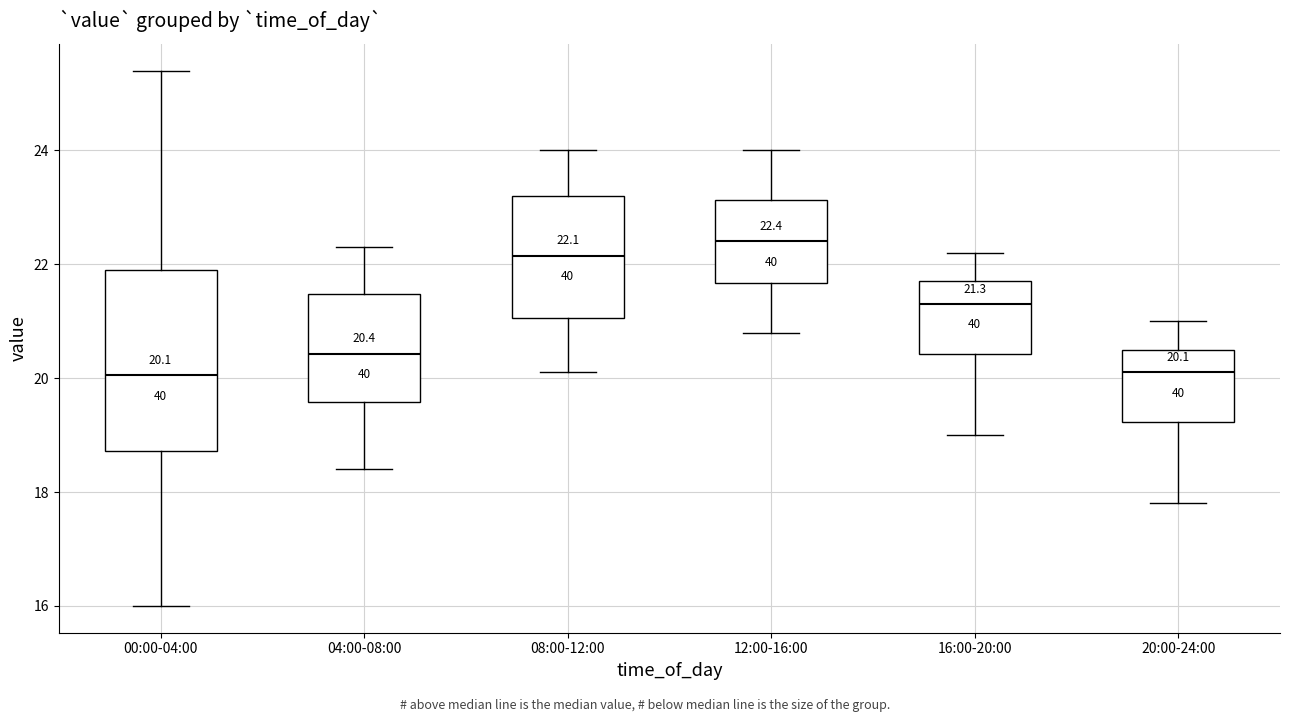

Which box's median line is the highest?

12:00-16:00